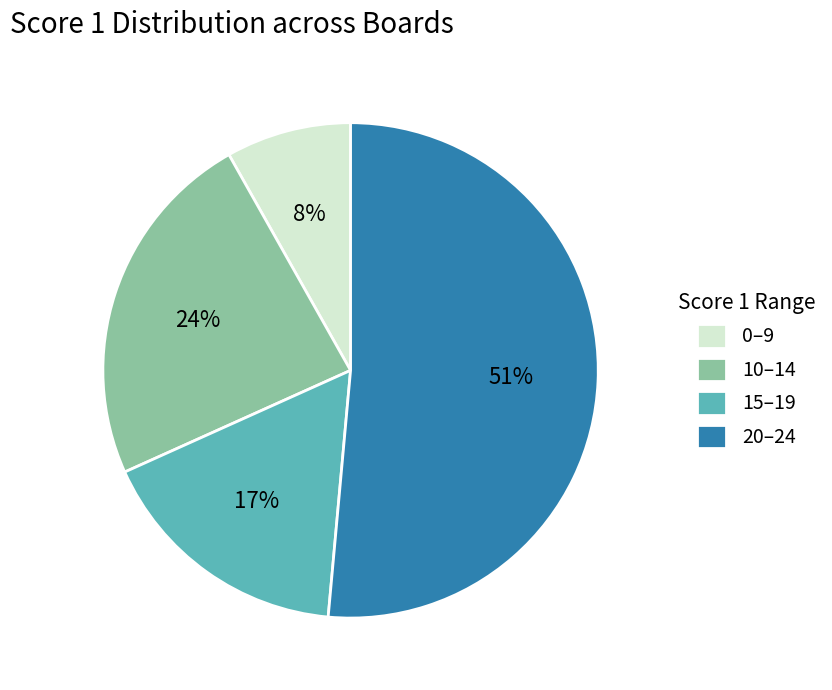

The 20–24 slice represents 51% of the pie. True or false?

True